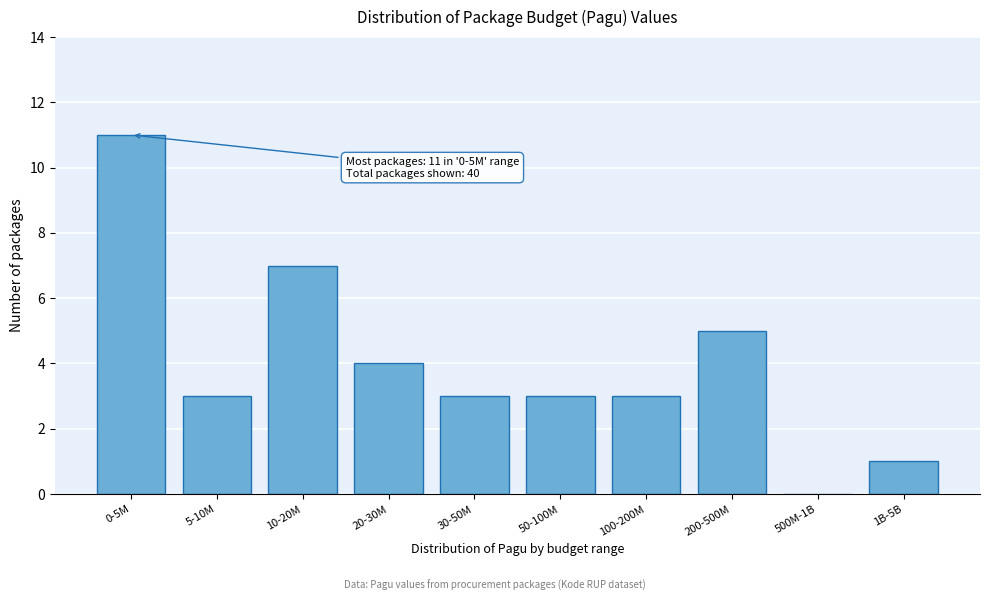

Reading left to right, what are all the values shown in this chart?

0-5M=11	5-10M=3	10-20M=7	20-30M=4	30-50M=3	50-100M=3	100-200M=3	200-500M=5	500M-1B=0	1B-5B=1